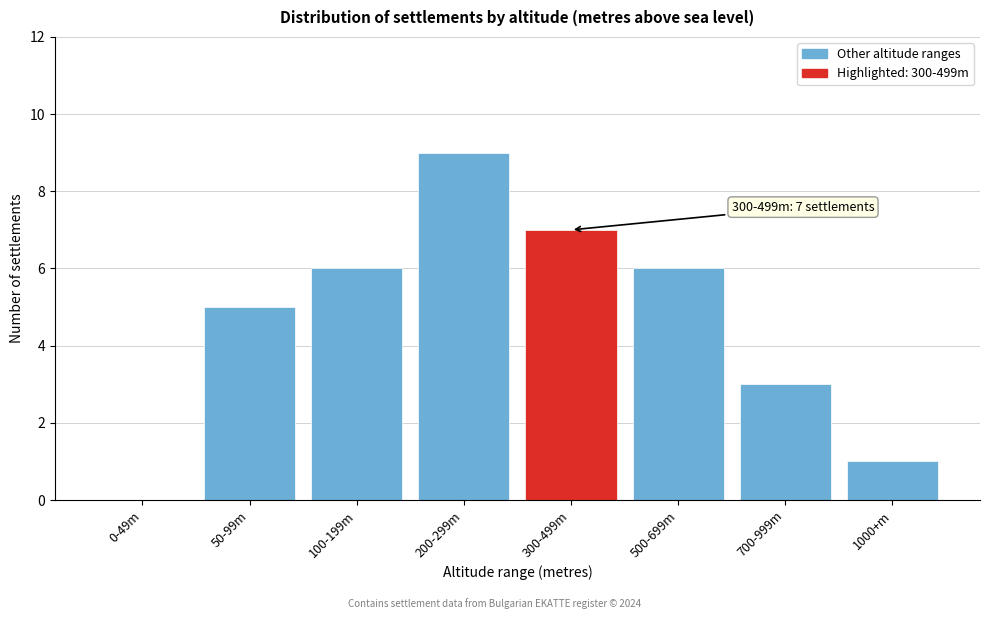

Reading left to right, extract all data points from this chart.

0-49m=0	50-99m=5	100-199m=6	200-299m=9	300-499m=7	500-699m=6	700-999m=3	1000+m=1